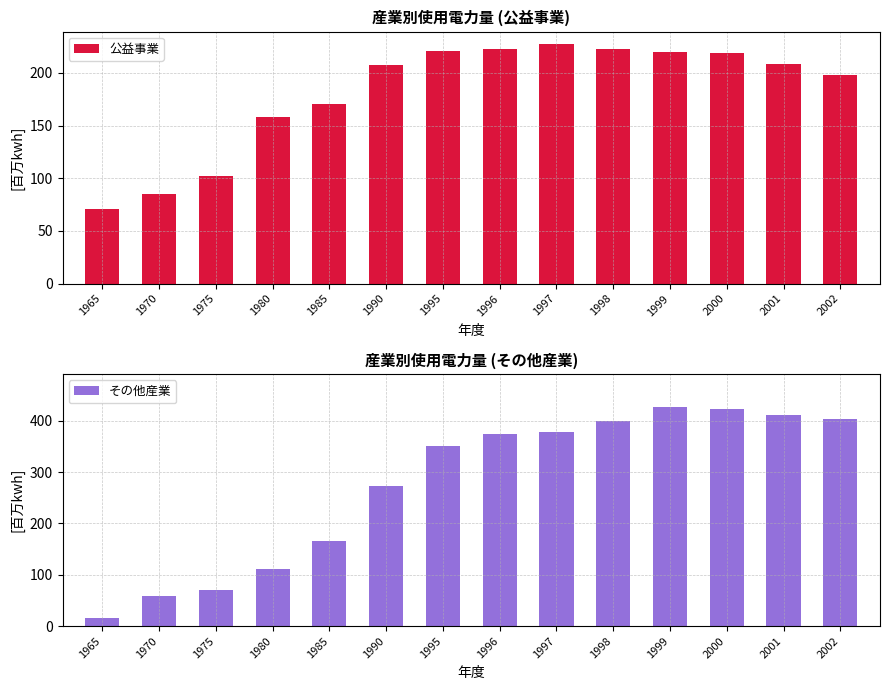

What is the value of the 公益事業 bar at the 10th from the left?

223.0